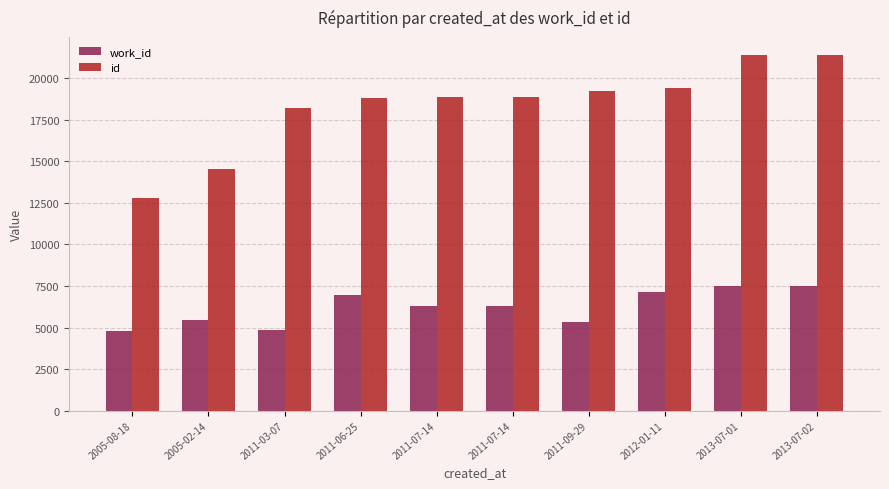

At which category is the sum across all series the highest?

2013-07-02